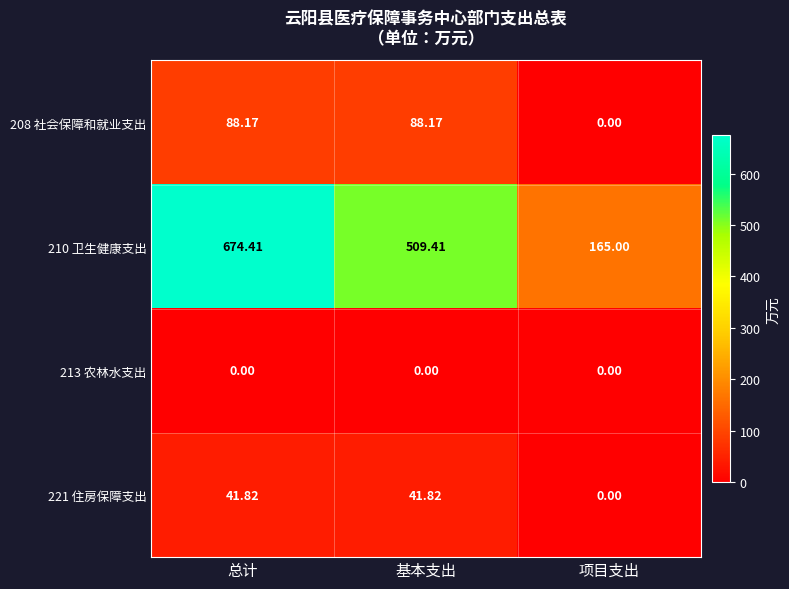

Which series changed the most between 基本支出 and 项目支出?

210 卫生健康支出